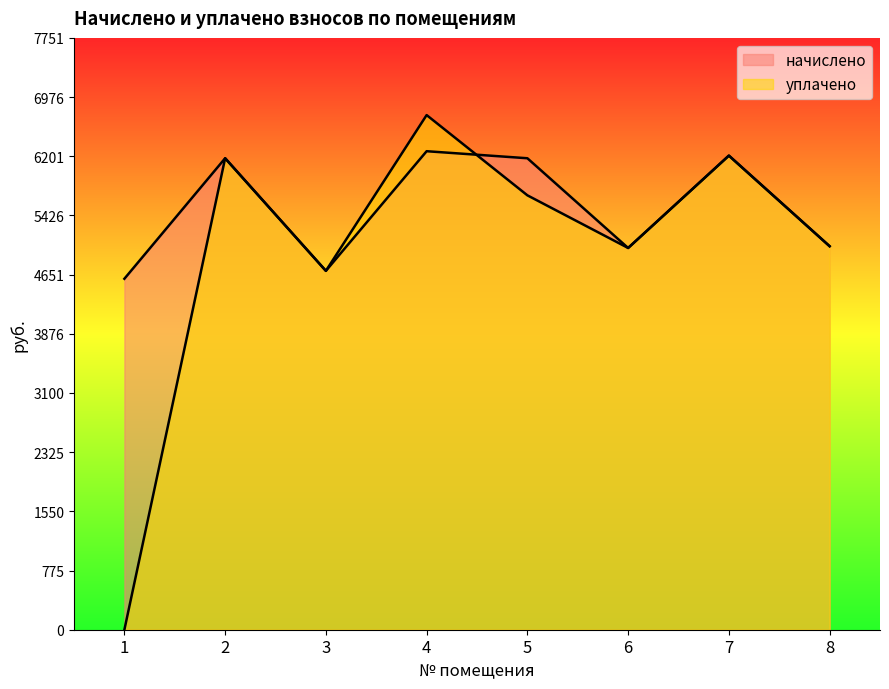

The value of начислено at 5 is 8547.1. True or false?

False